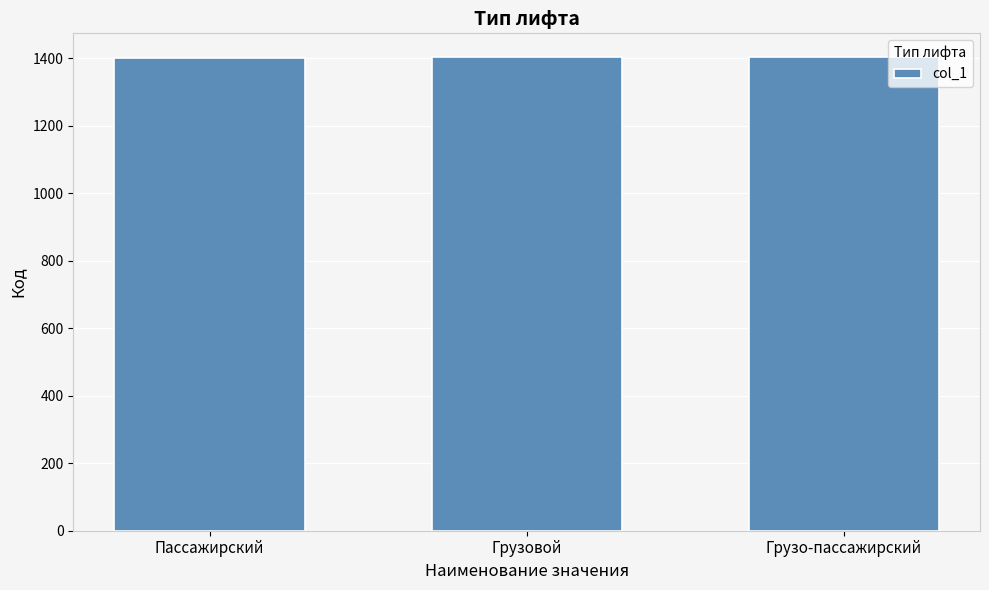

What is the smallest value displayed?

1401